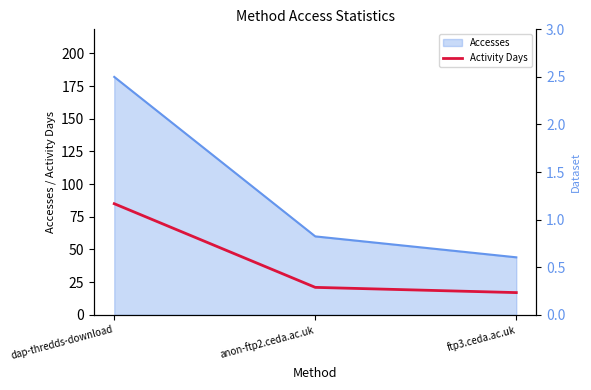

How many lines are shown in the chart?

1